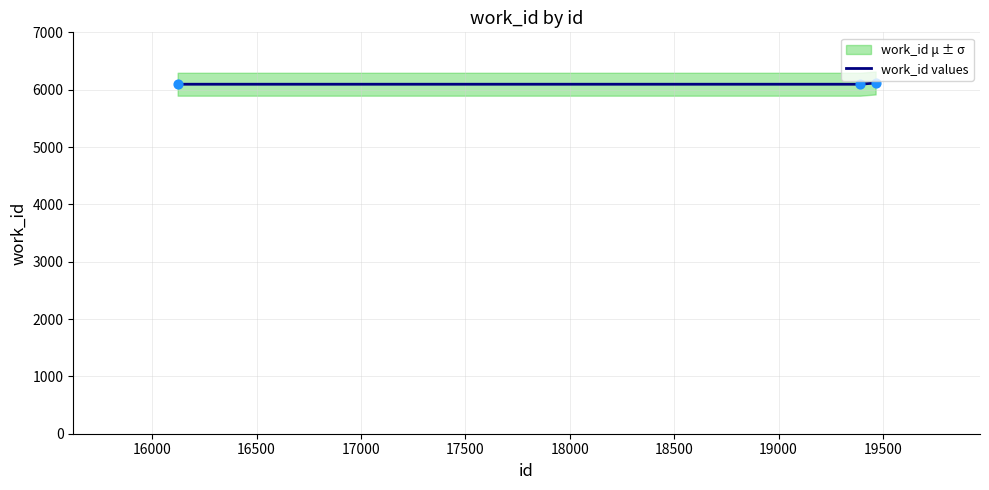

Between 16500 and 16000, which is larger?

16500